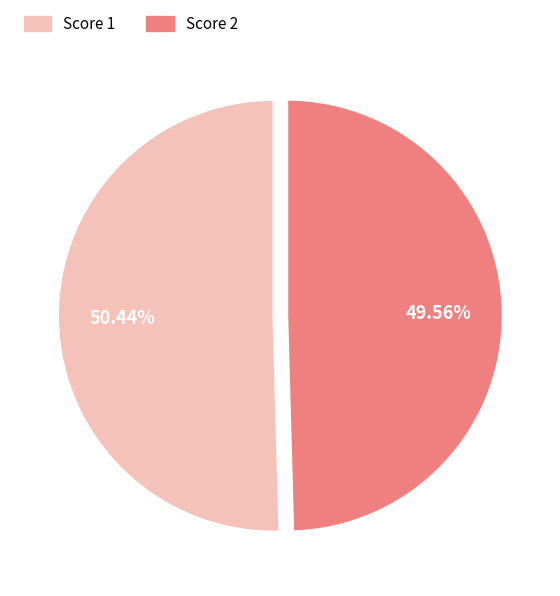

Does any single category account for the majority?

Yes